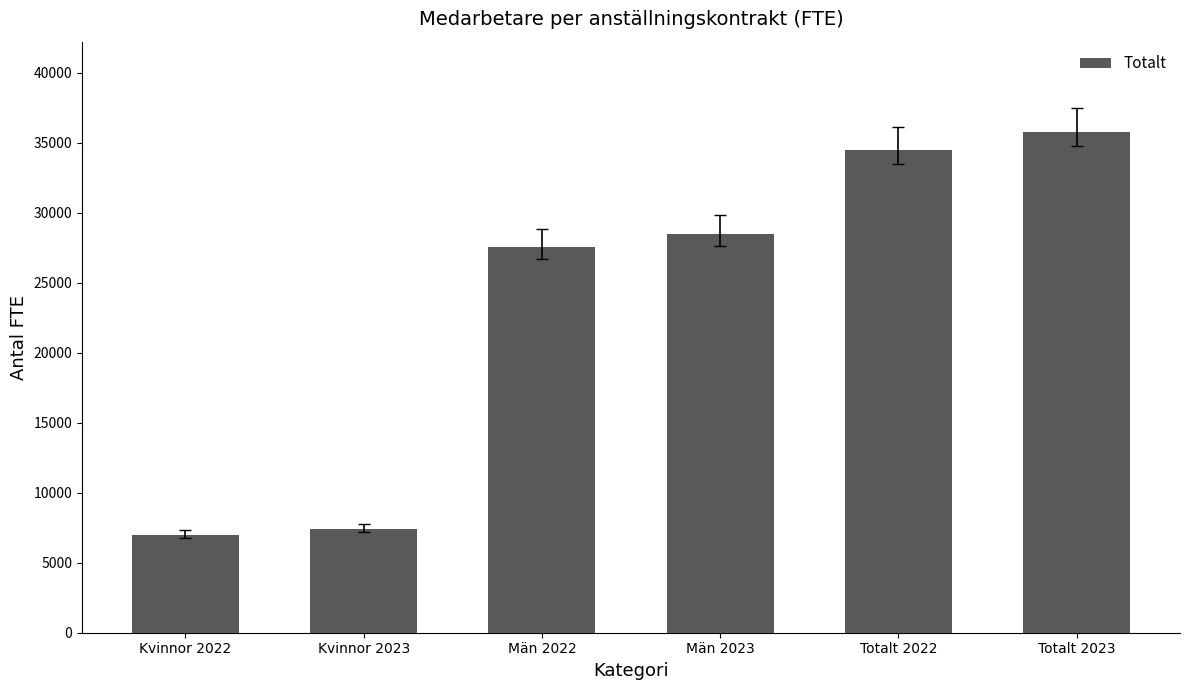

What is the value of the 5th bar from the left?

34514